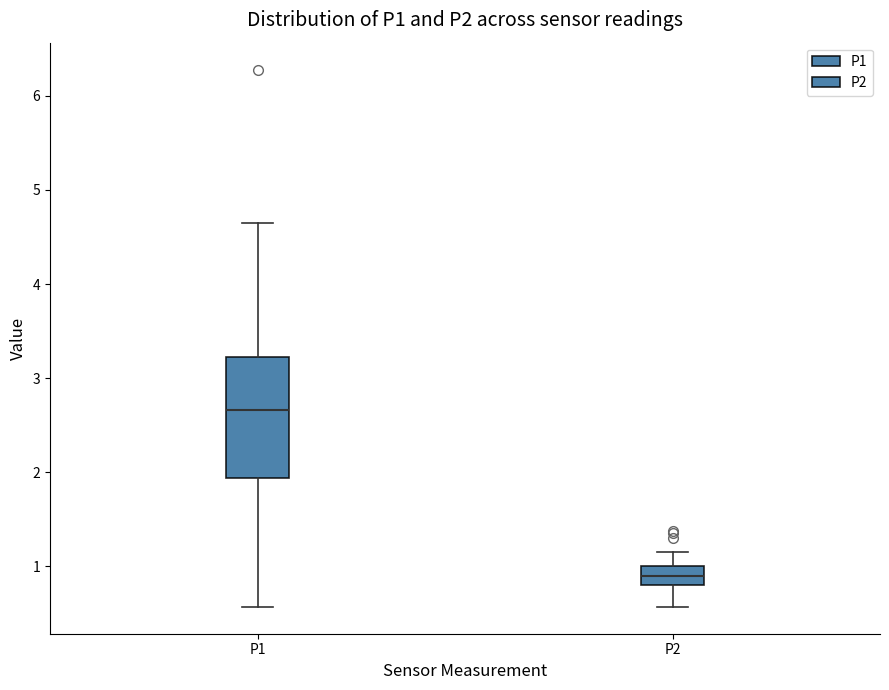

Which box has the highest median line?

P1